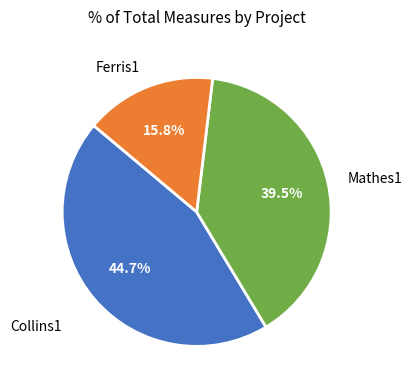

To the nearest percent, what is the difference between the largest and smallest slice percentages?

29%